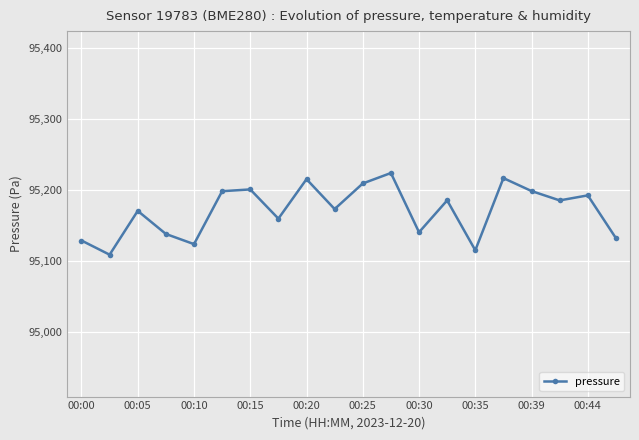

True or false: there are more than 1 points higher than both neighbors.

True